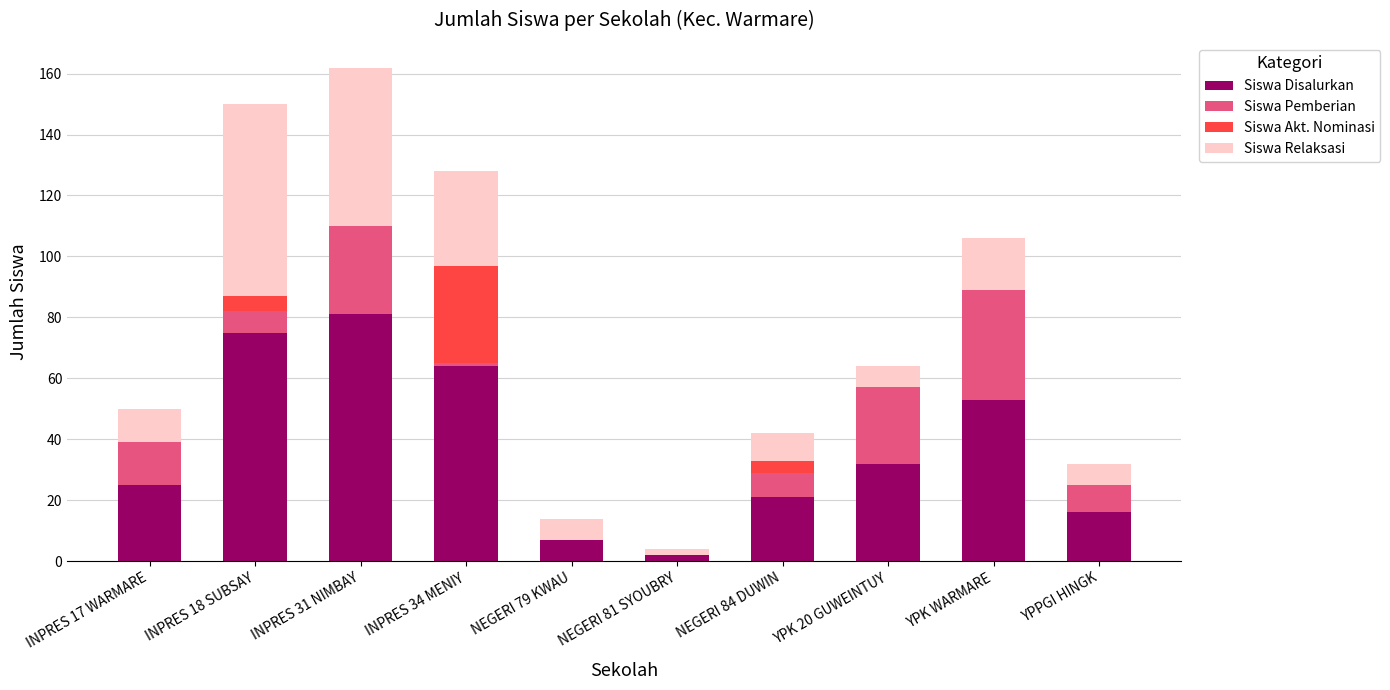

Count the number of categories in the chart.

10